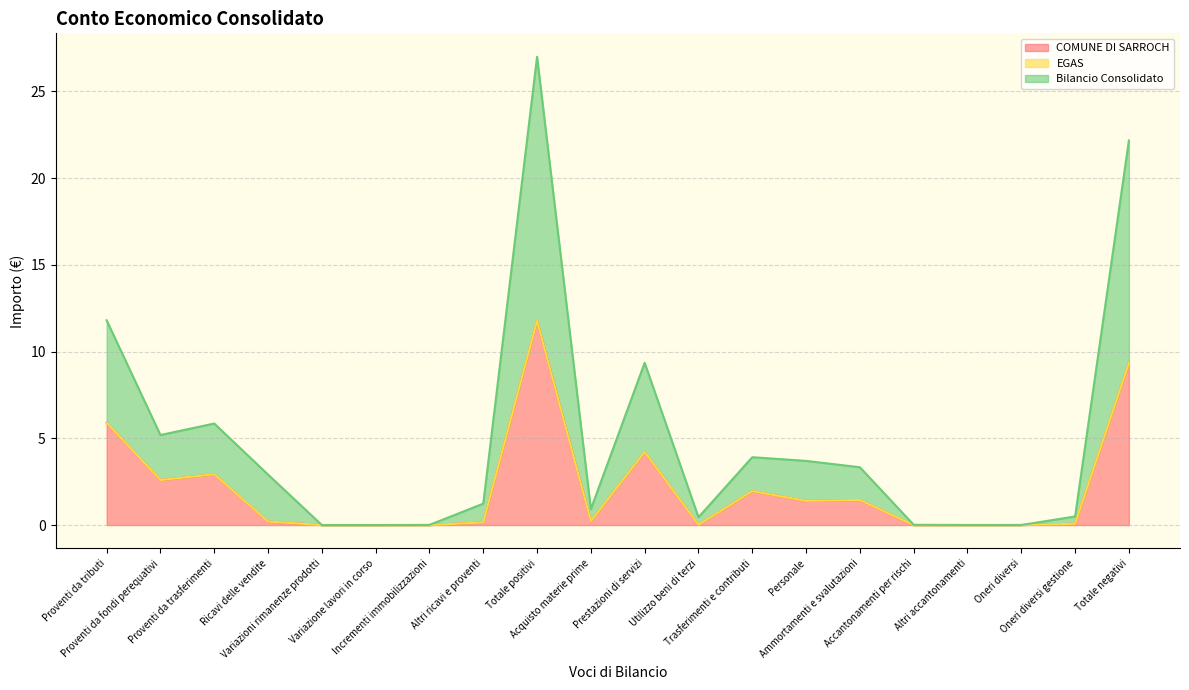

True or false: Bilancio Consolidato and COMUNE DI SARROCH cross at least once.

False